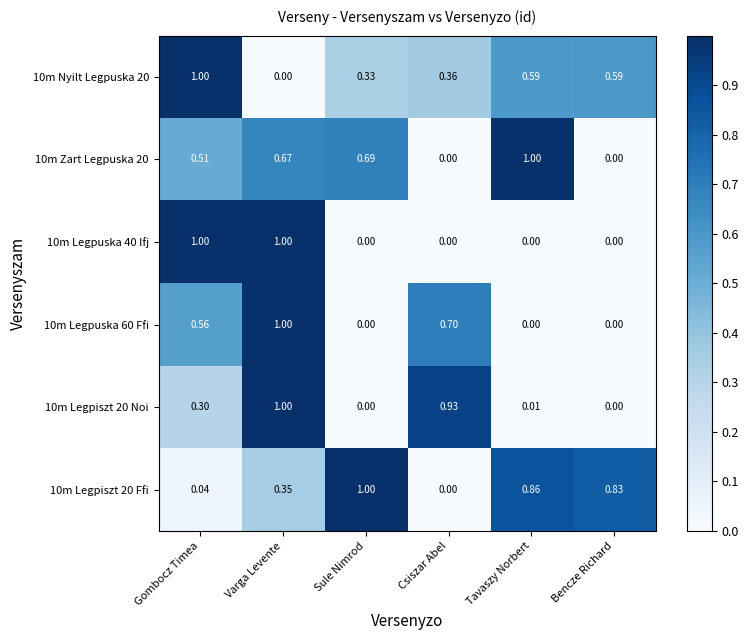

Where is 10m Nyilt Legpuska 20 nearest to the value 0?

Varga Levente